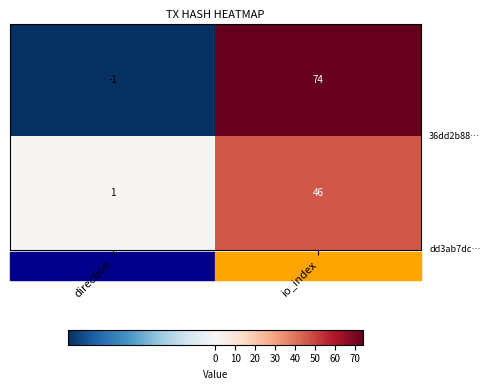

At which category does the chart reach its peak across all series?

io_index